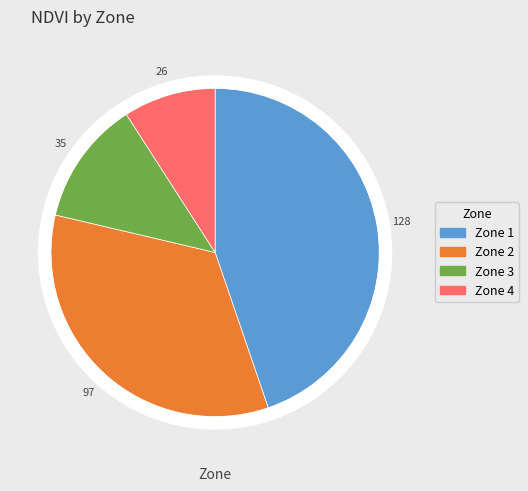

To the nearest percent, what portion does Zone 4 represent?

9%